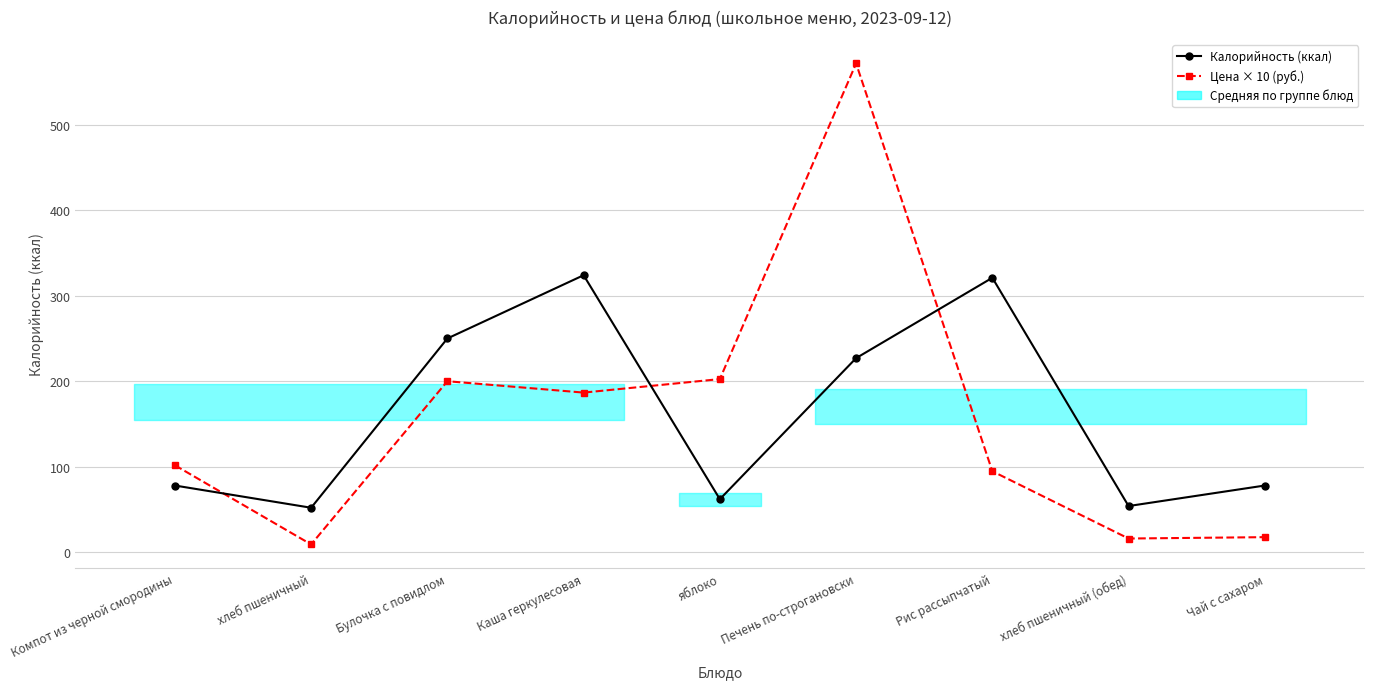

The value of Цена × 10 (руб.) at яблоко is 202.5. True or false?

True